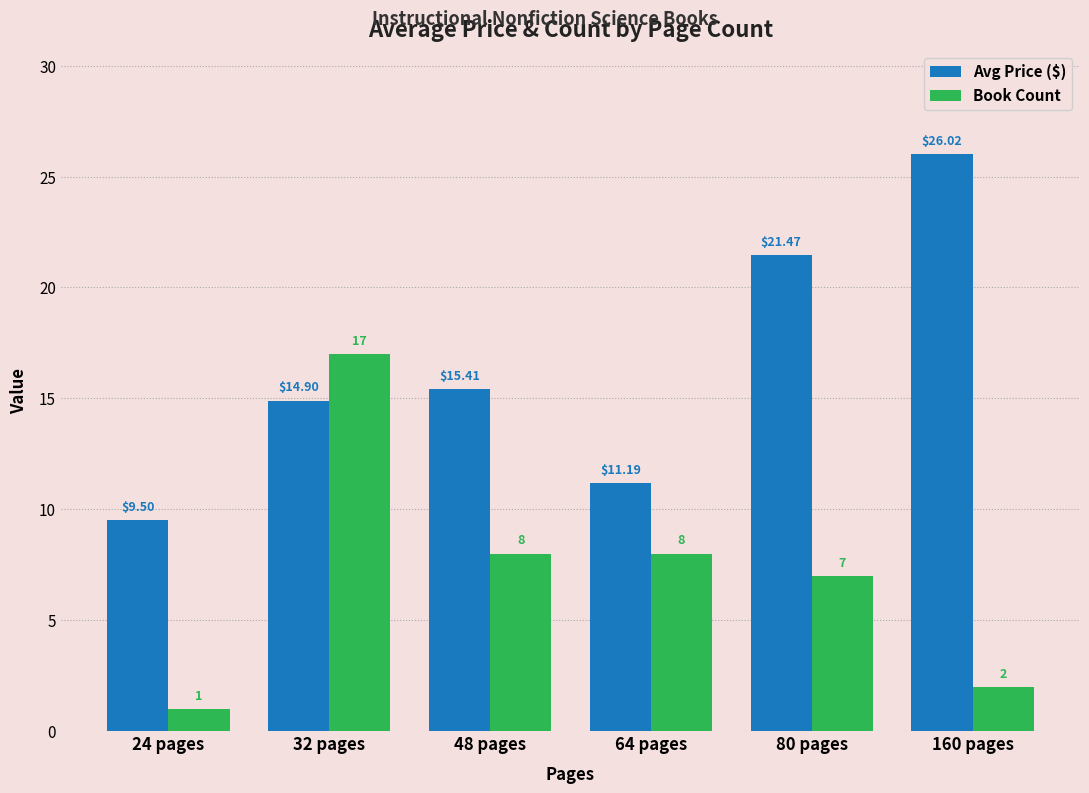

Reading right to left, transcribe all the data shown in this chart.

Avg Price ($): 26.0	21.5	11.2	15.4	14.9	9.5
Book Count: 2.0	7.0	8.0	8.0	17.0	1.0